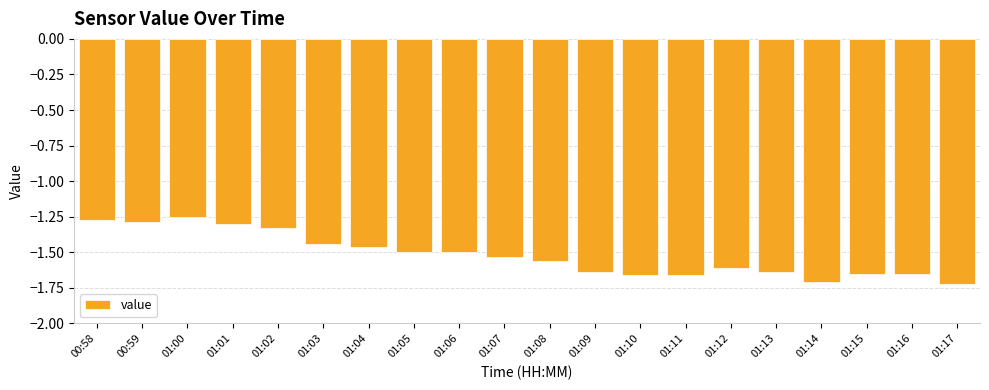

What is the sum of all values?

-30.4